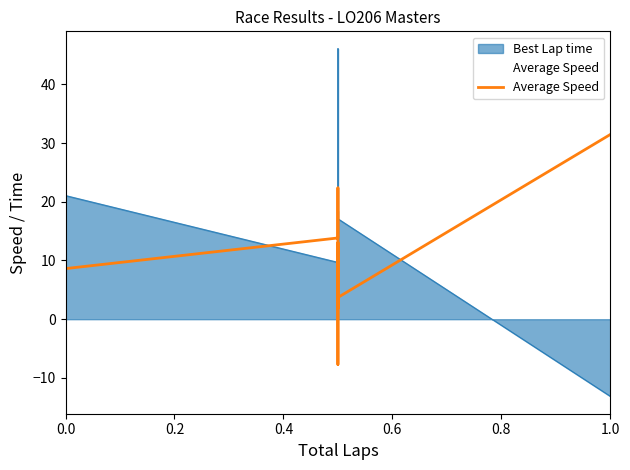

How many interior local peaks (higher than both neighbors) does the data have?

2